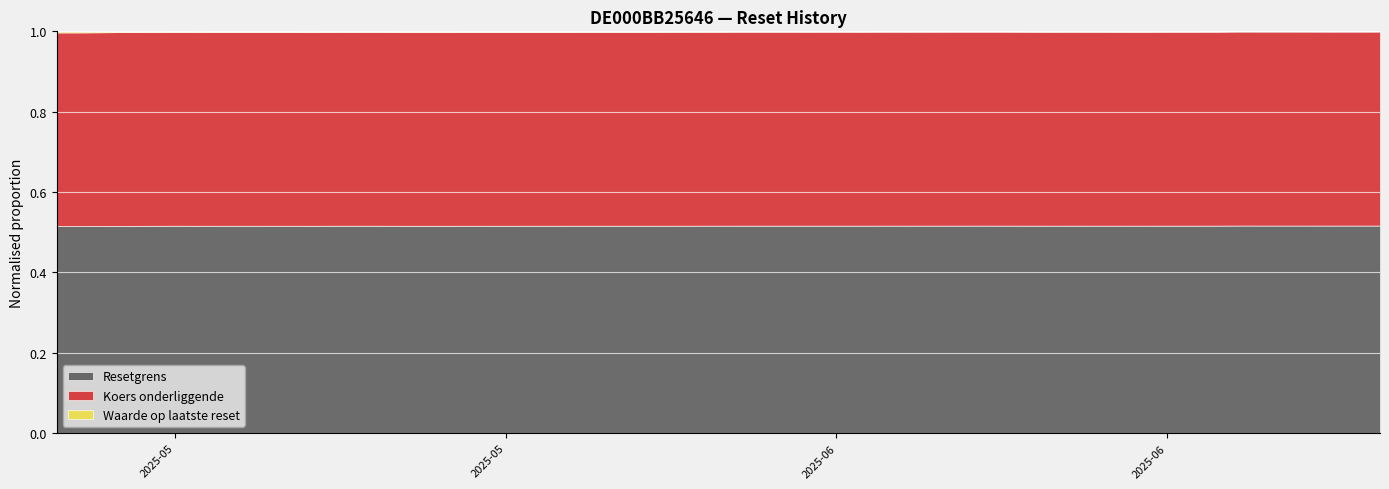

At how many categories does at least one series exceed 54?

37